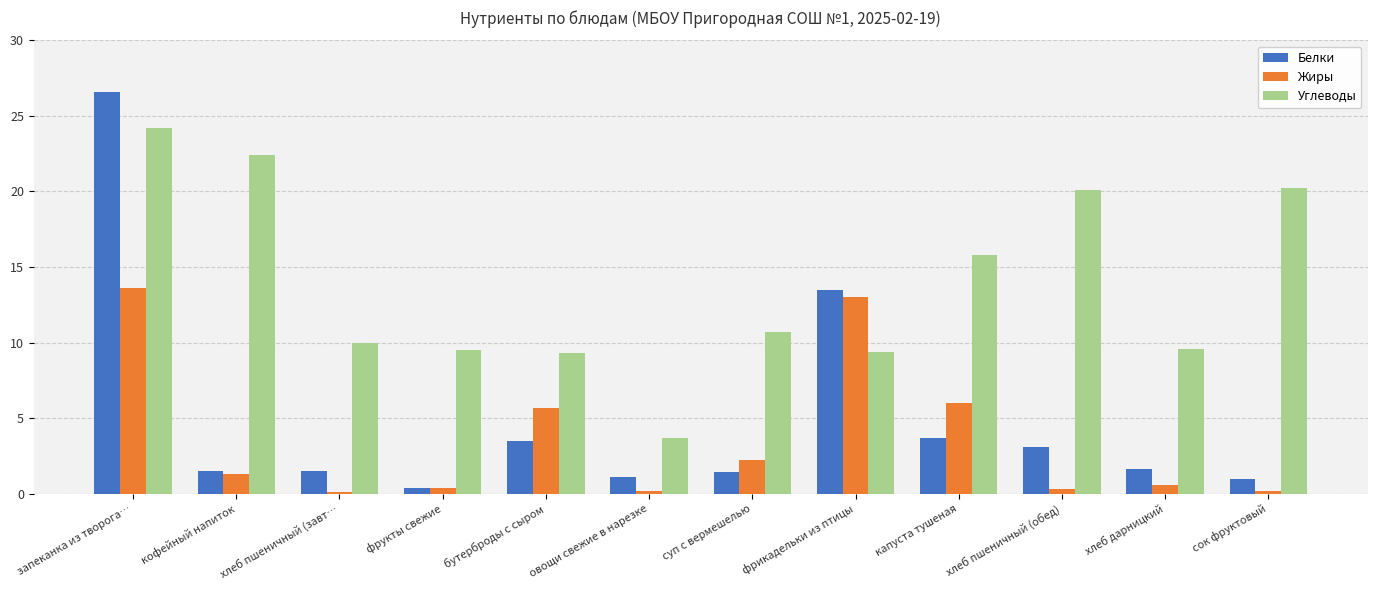

Which series has the largest range (max minus min)?

Белки